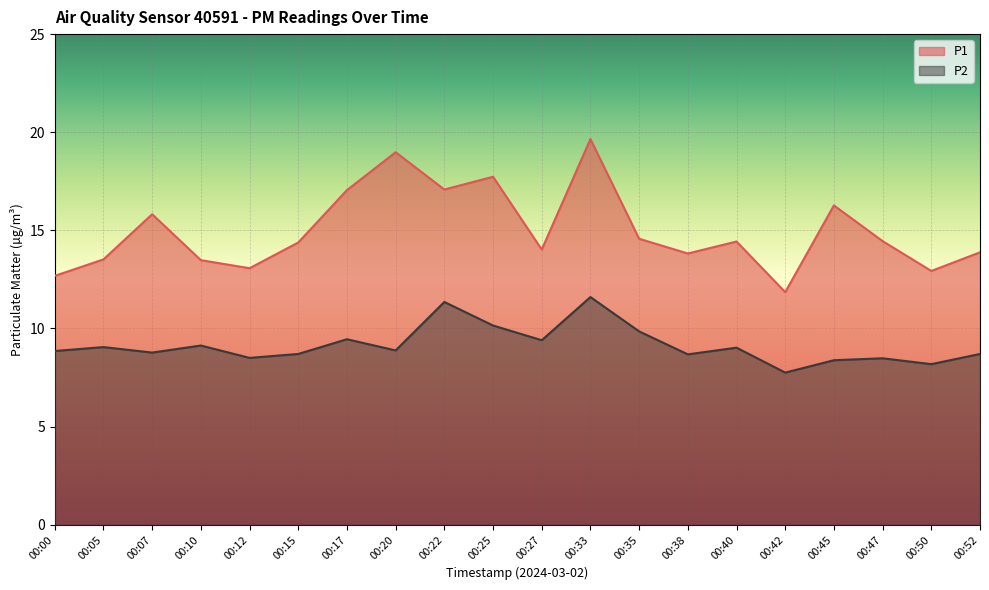

Which series has the largest total across all categories?

P1